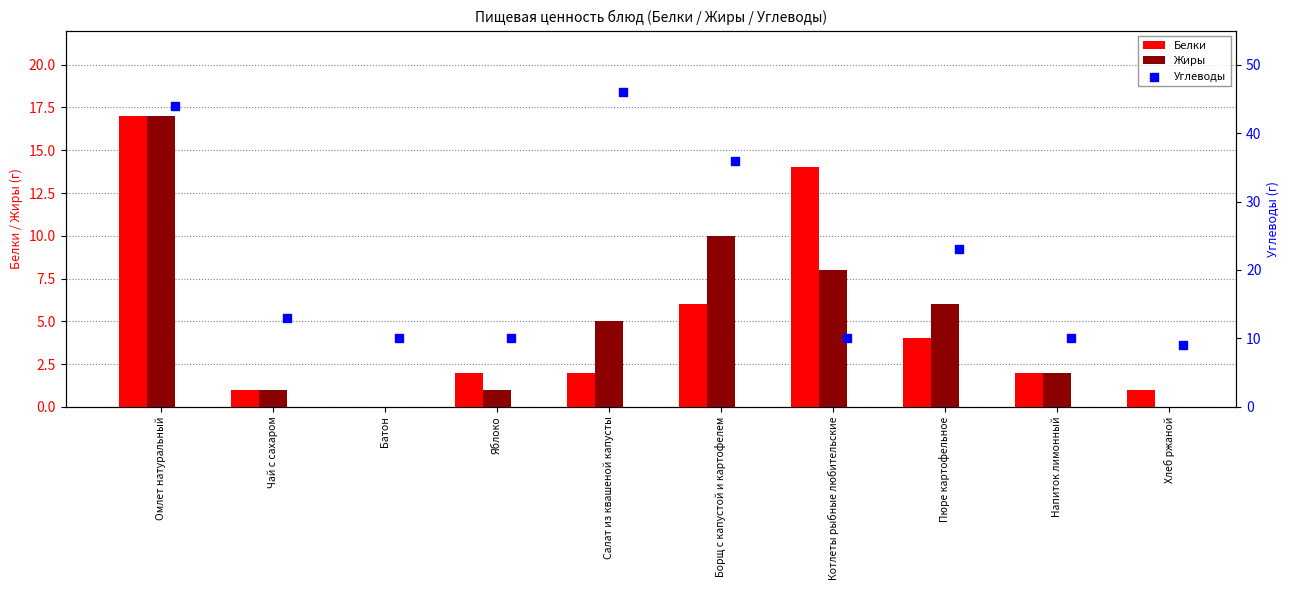

At how many categories does at least one series exceed 31?

3